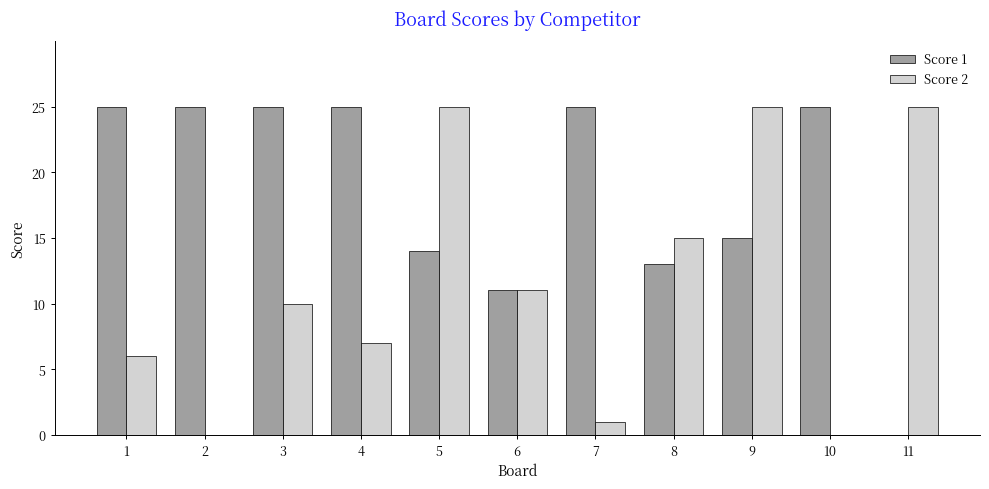

Reading left to right, transcribe all the data shown in this chart.

Score 1: 1=25	2=25	3=25	4=25	5=14	6=11	7=25	8=13	9=15	10=25	11=0
Score 2: 1=6	2=0	3=10	4=7	5=25	6=11	7=1	8=15	9=25	10=0	11=25